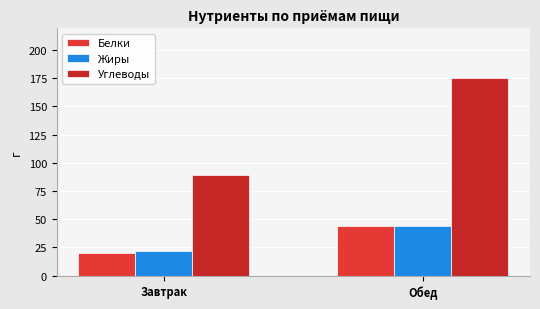

Between Завтрак and Обед, which series saw the biggest shift?

Углеводы